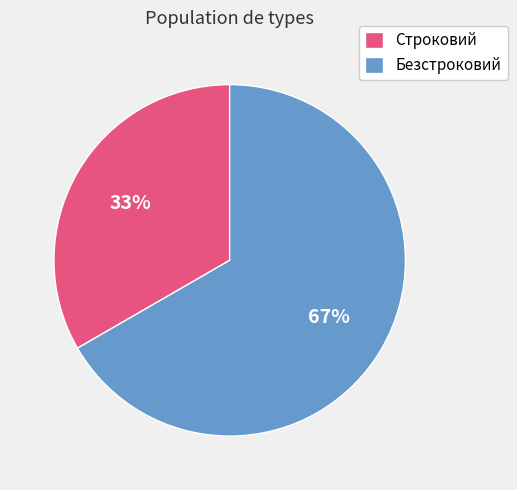

Which slice is the largest?

Безстроковий